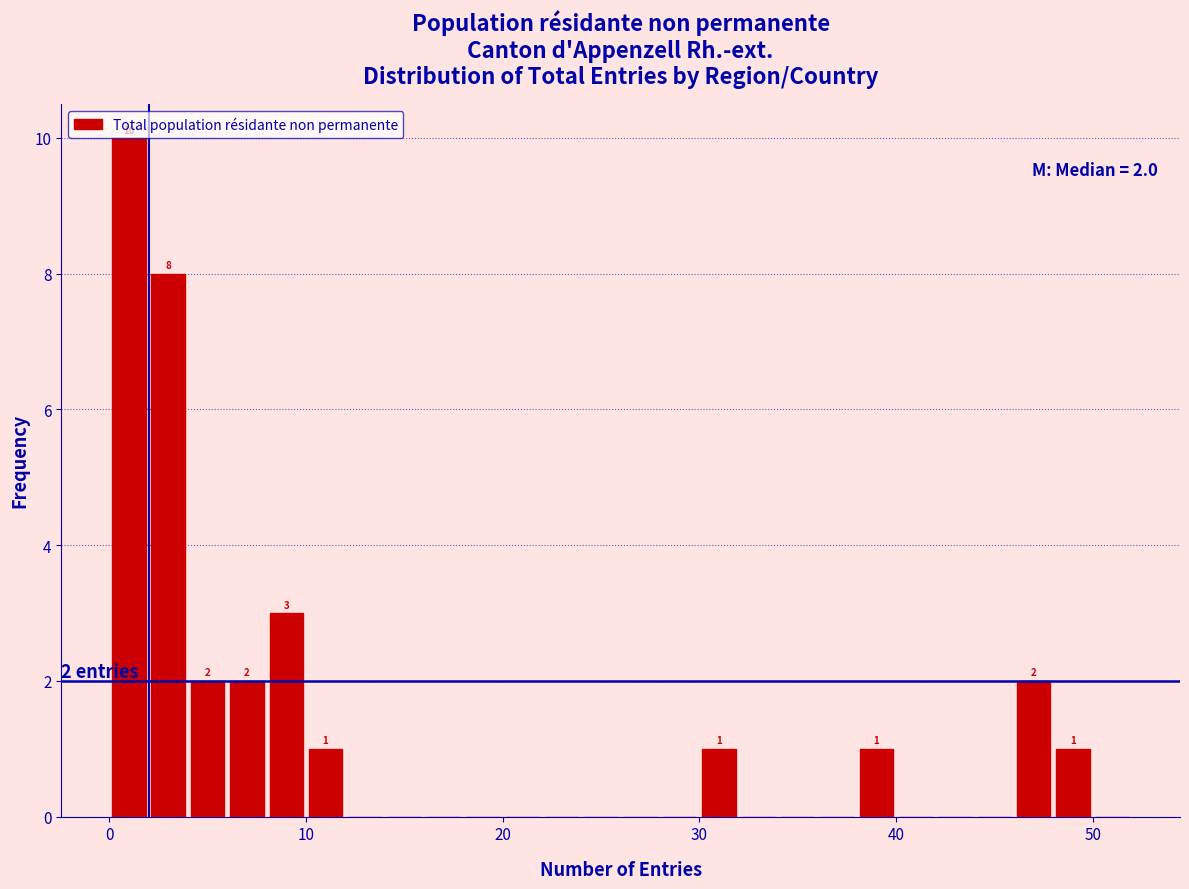

Around what value on the x-axis is the tallest bar? Give the approximate position of its centre, as read against the axis.

1